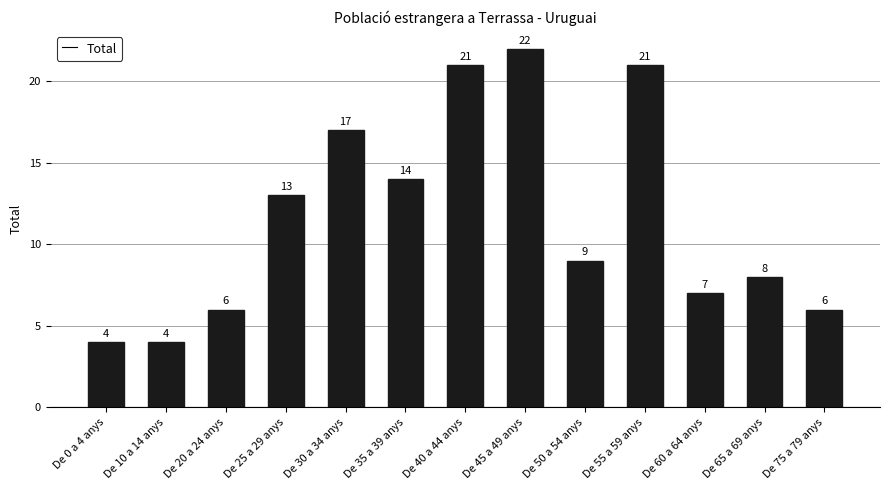

What is the label of the 2nd bar from the right?

De 65 a 69 anys